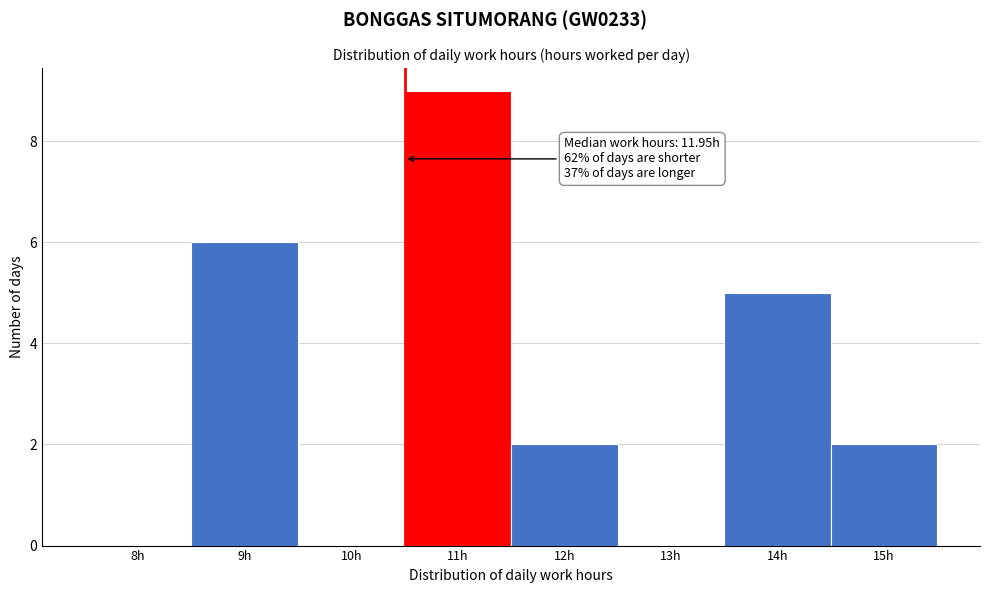

Reading right to left, list all the values displayed in this chart.

15h=2	14h=5	13h=0	12h=2	11h=9	10h=0	9h=6	8h=0